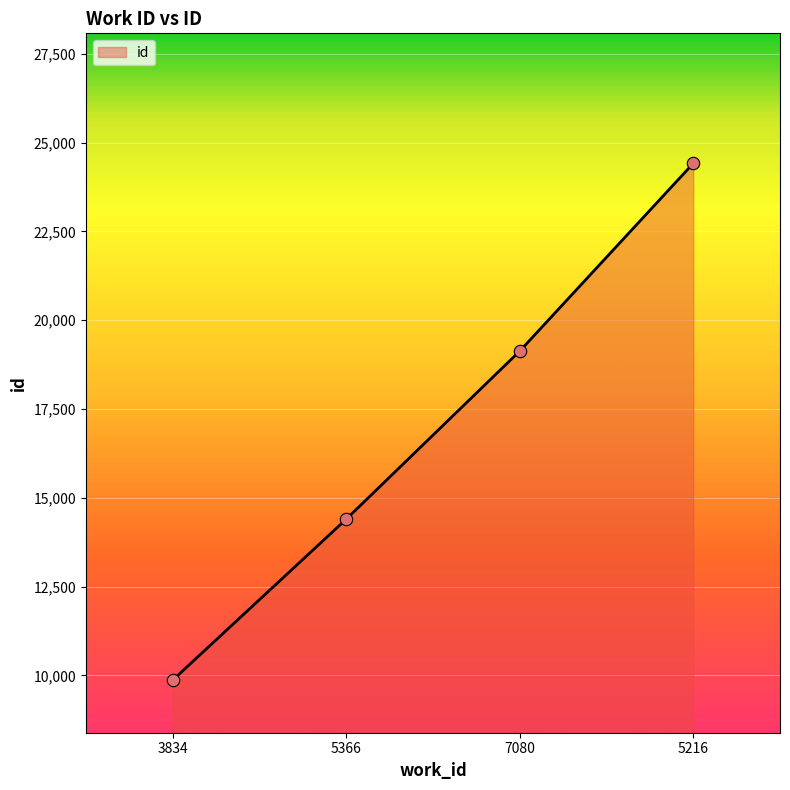

What is the ratio of the value at 3834 to the value at 5366?

0.7